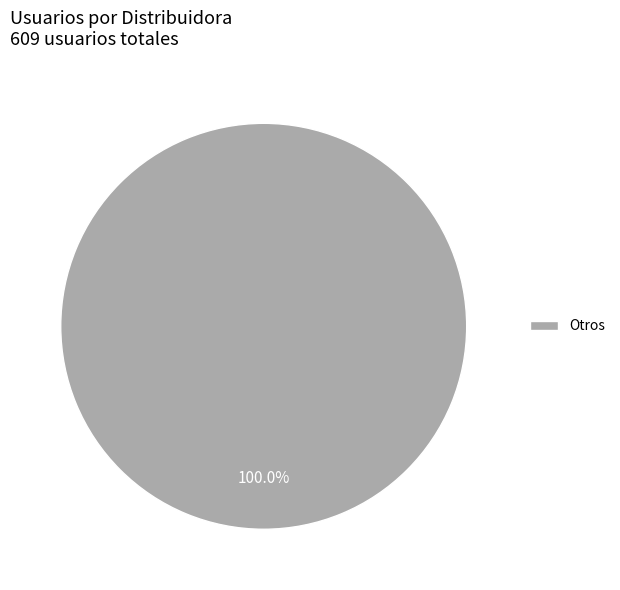

Which category accounts for the majority?

Otros